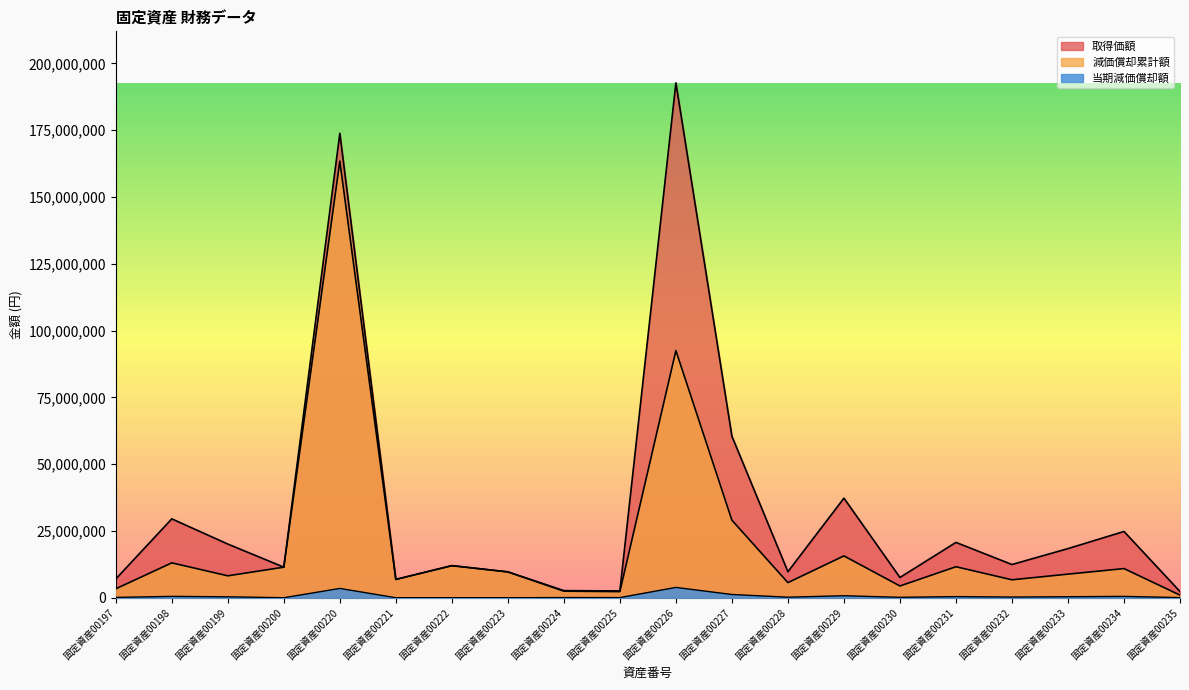

How many data points in 取得価額 are less than 12421000?

10